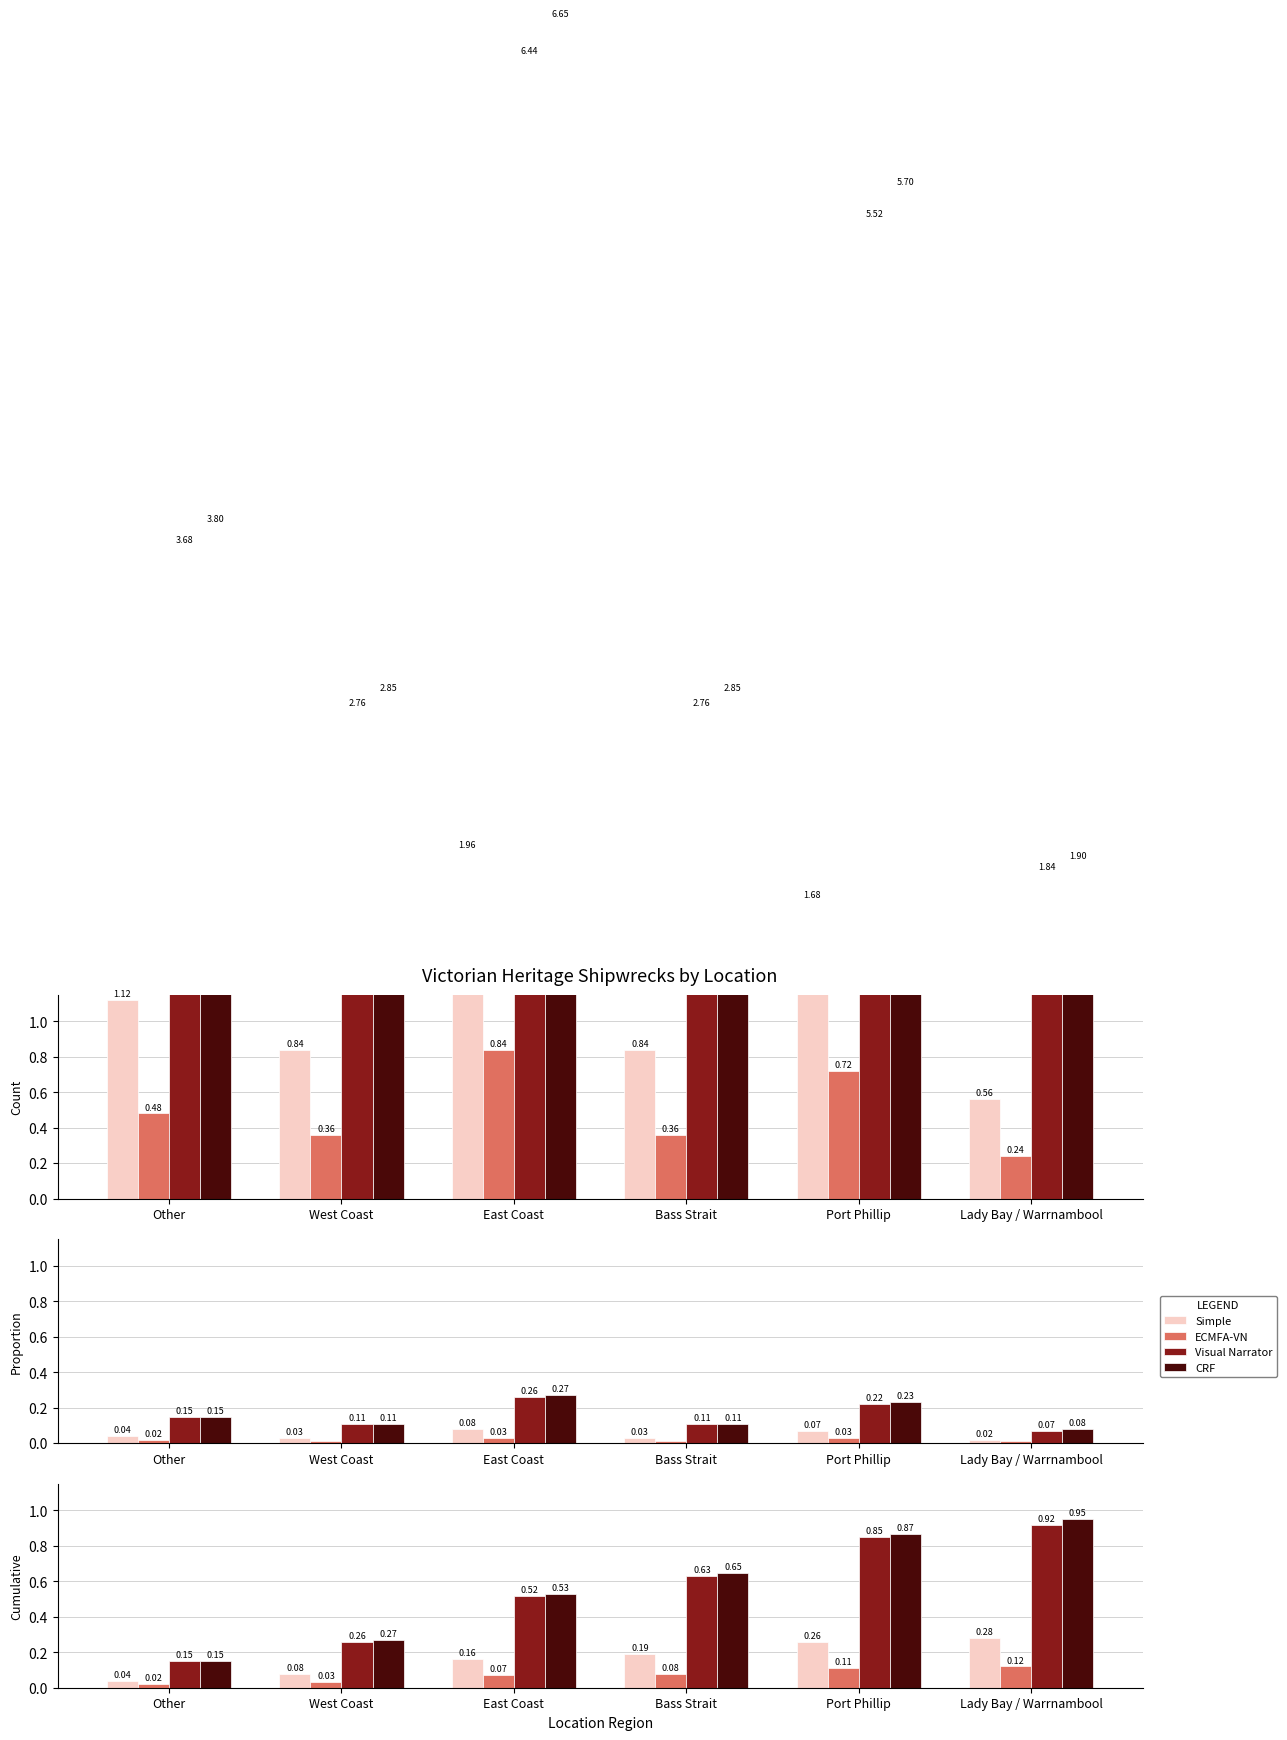

Rank the series at Bass Strait from highest to lowest value.

CRF, Visual Narrator, Simple, ECMFA-VN